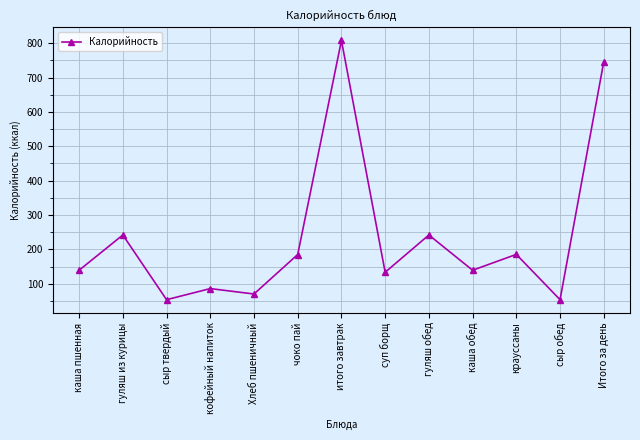

What is the label of the 8th point from the right?

чоко пай